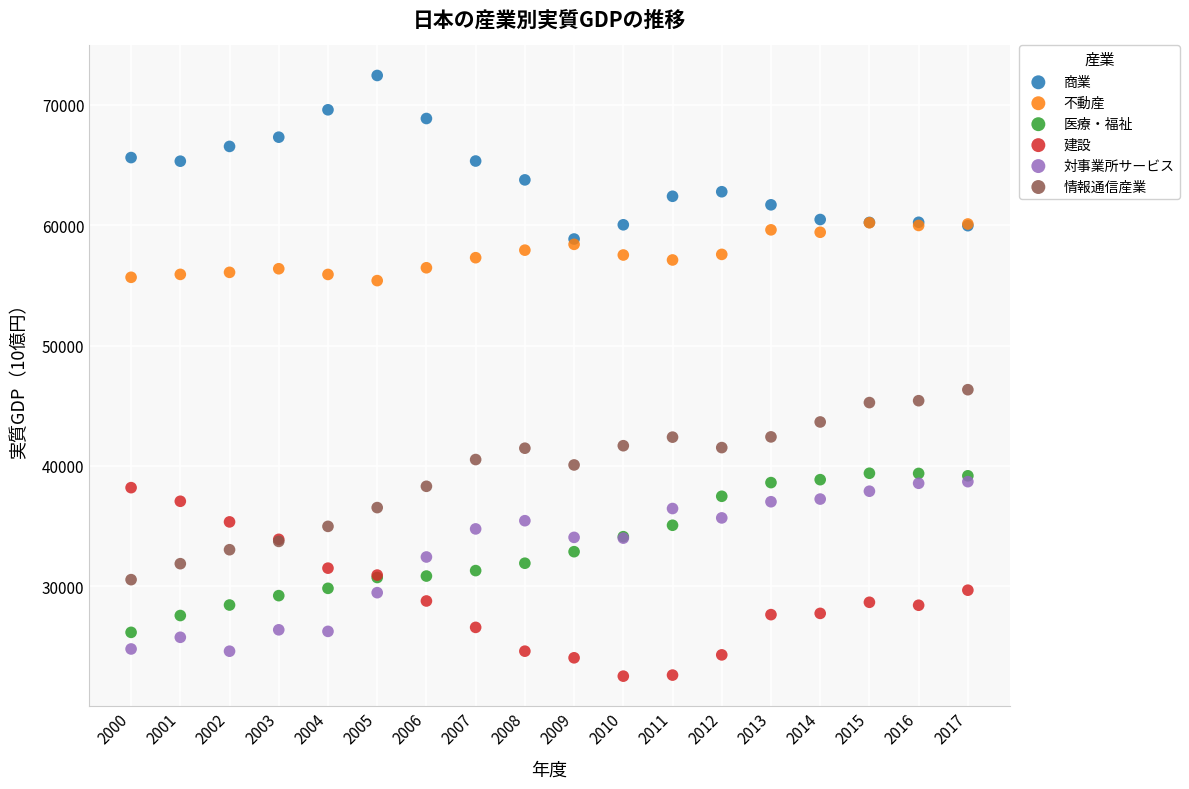

Across all series, what Y value is closest to 47484?

46331.4